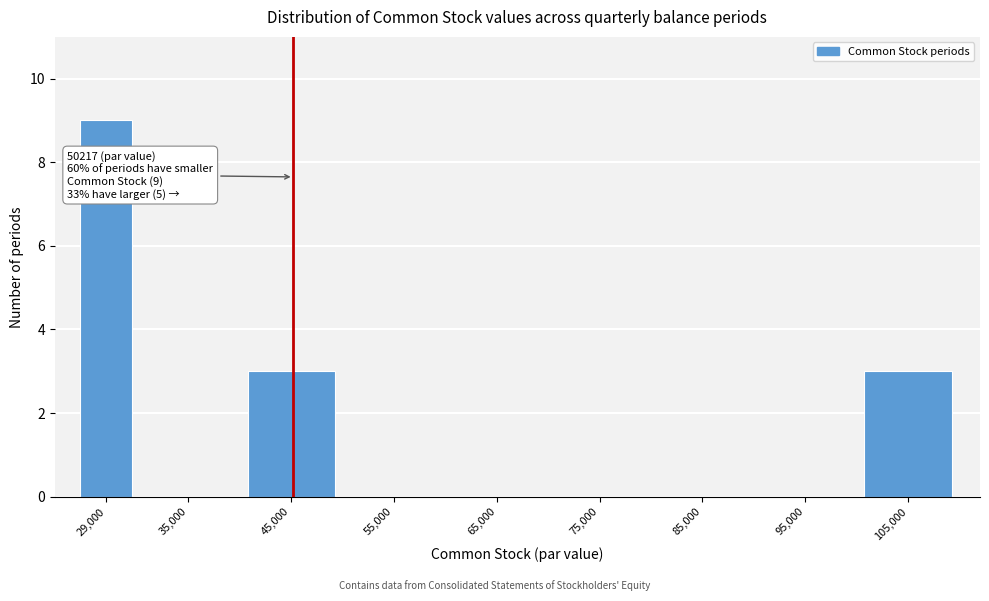

Reading left to right, list all the values displayed in this chart.

29,000=9	35,000=0	45,000=3	55,000=0	65,000=0	75,000=0	85,000=0	95,000=0	105,000=3